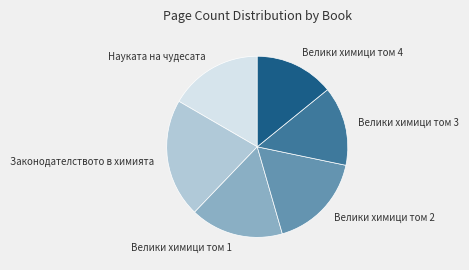

How many slices are in this pie chart?

6